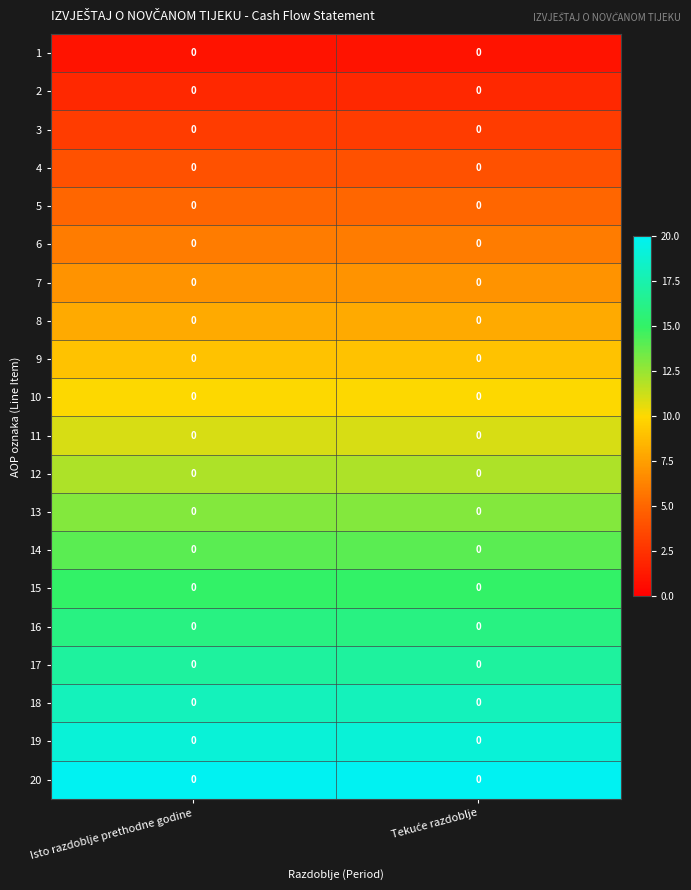

Which category has the highest value across all series?

Isto razdoblje prethodne godine